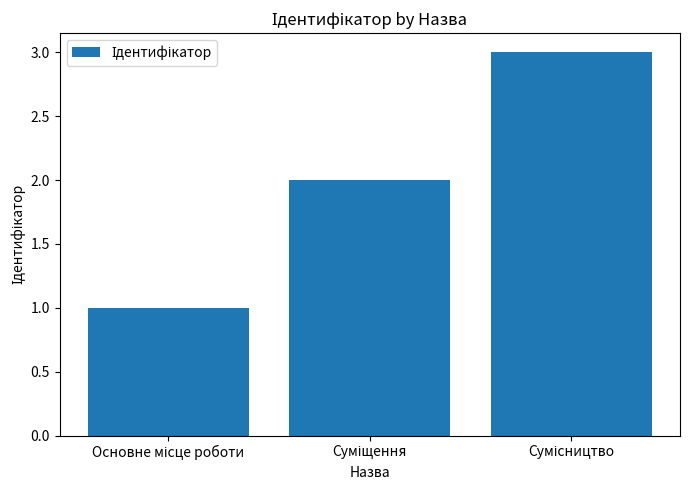

What is the sum of all values?

6